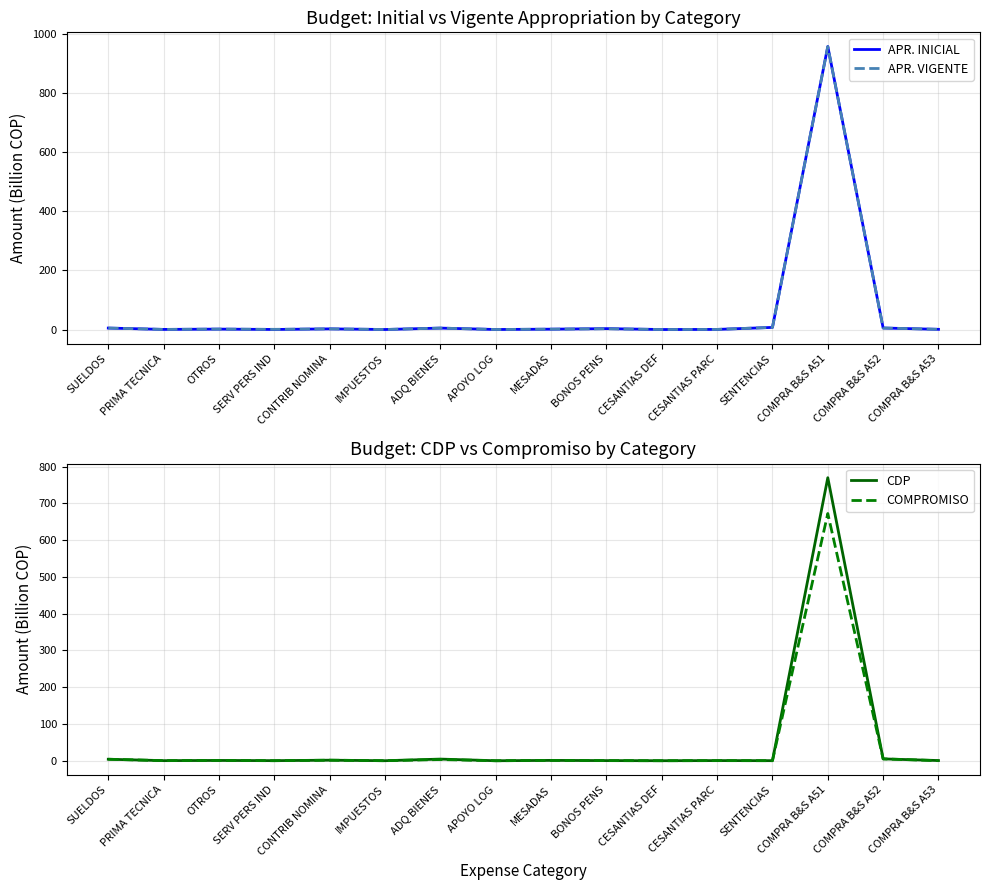

List the labels in order of COMPROMISO value, largest first.

COMPRA B&S A51, COMPRA B&S A52, SUELDOS, ADQ BIENES, CONTRIB NOMINA, MESADAS, OTROS, BONOS PENS, CESANTIAS PARC, PRIMA TECNICA, COMPRA B&S A53, SENTENCIAS, SERV PERS IND, IMPUESTOS, CESANTIAS DEF, APOYO LOG